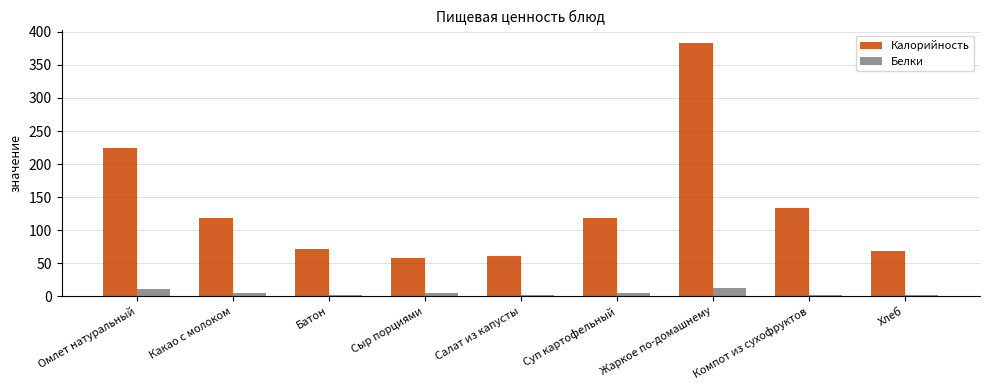

What is the maximum value for Калорийность?

383.0